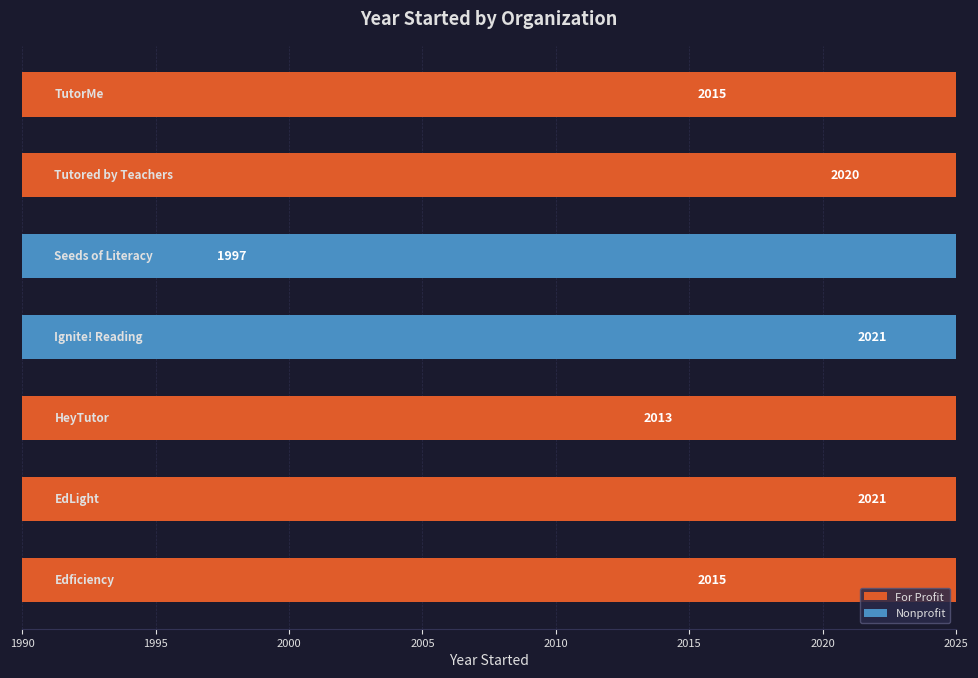

The value at EdLight is 2750. True or false?

False